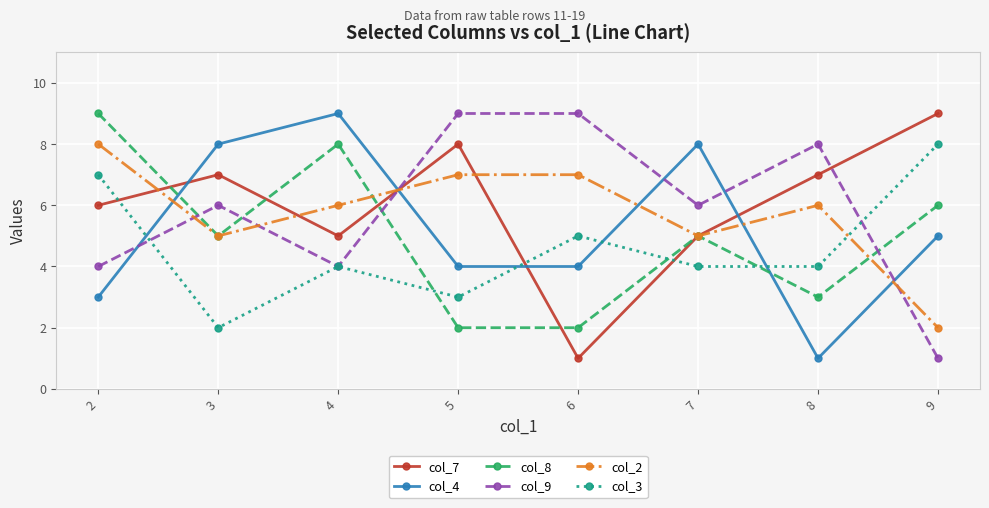

What is the difference between the maximum and minimum values in the col_9 series?

8